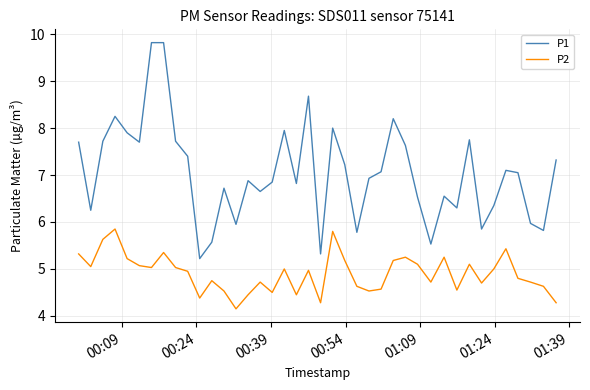

Rank the series by their average value, from highest to lowest.

P1, P2